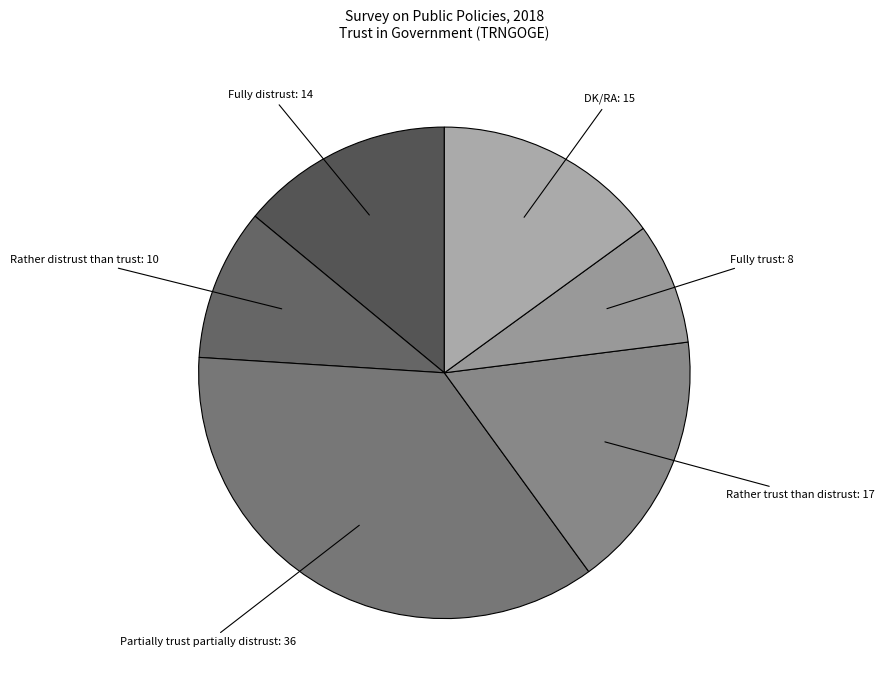

What is the ratio of the value at Partially trust partially distrust: 36 to the value at Fully trust: 8?

4.5